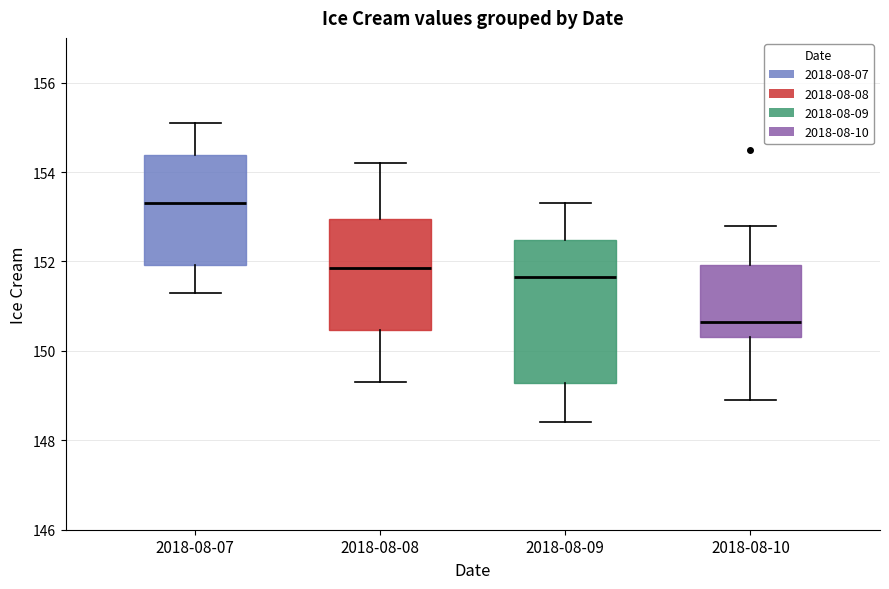

Which box has the highest median line?

2018-08-07